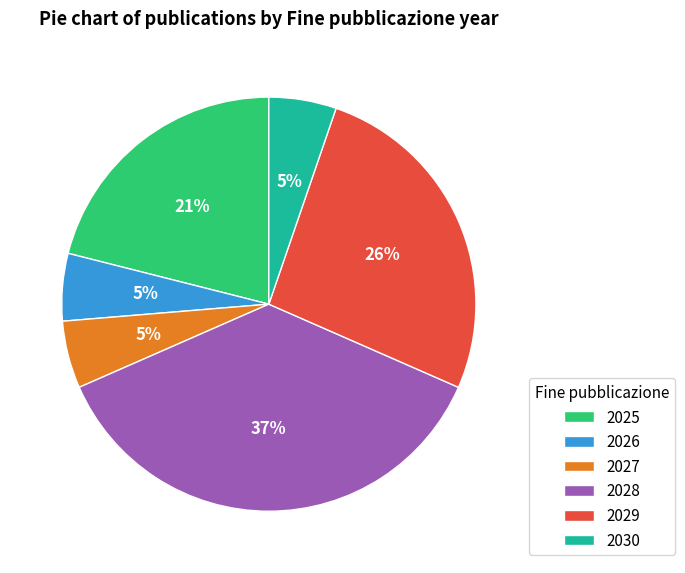

Approximately how many times larger is the value at 2029 compared to 2025?

1.2